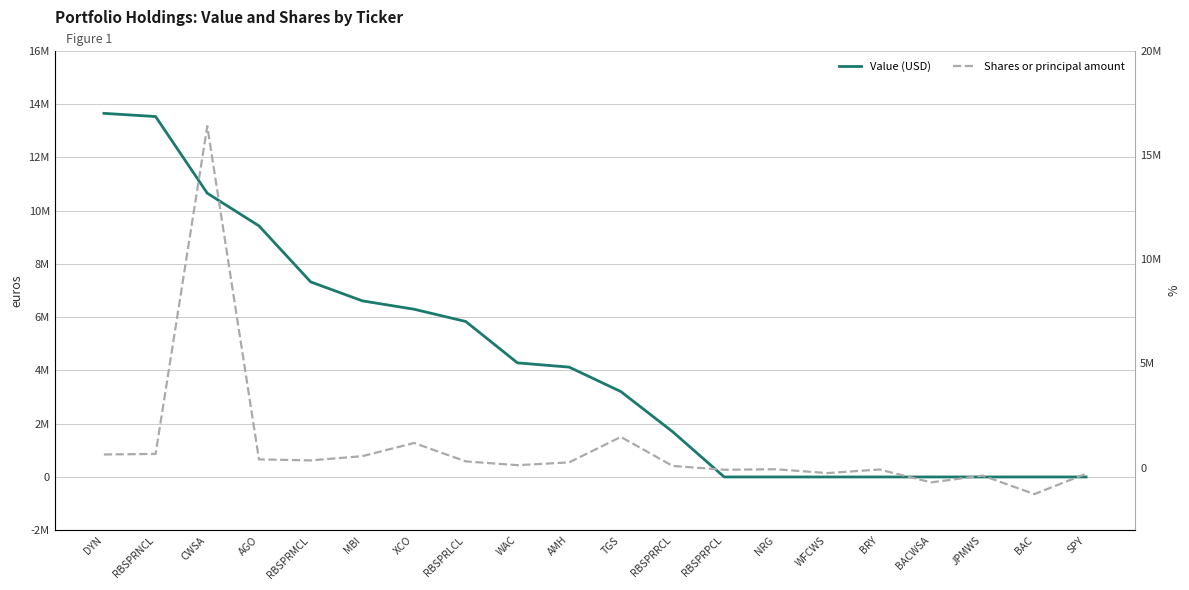

How many data points in Shares or principal amount are less than 254580?

10